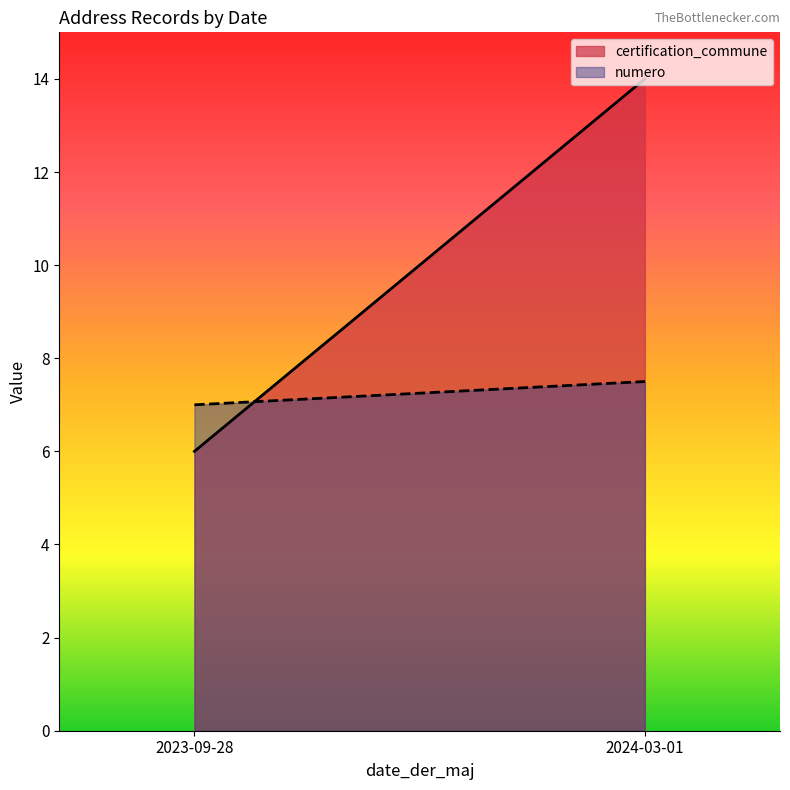

How many series are shown in this chart?

2